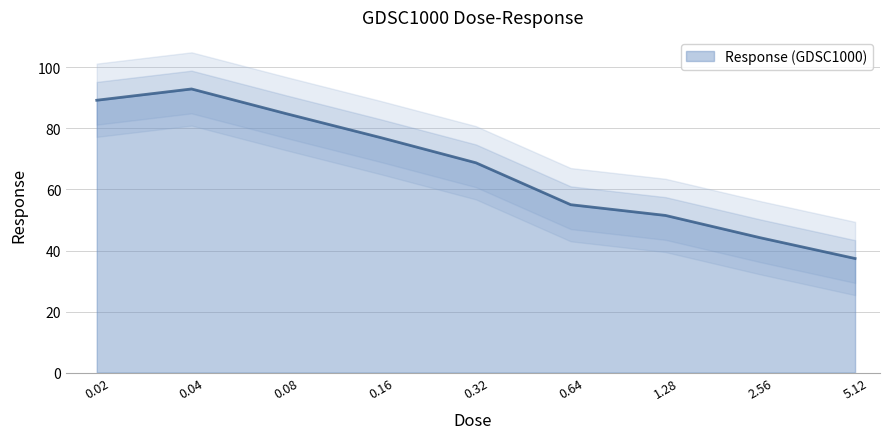

What is the ratio of the value at 1.28 to the value at 0.32?

0.7